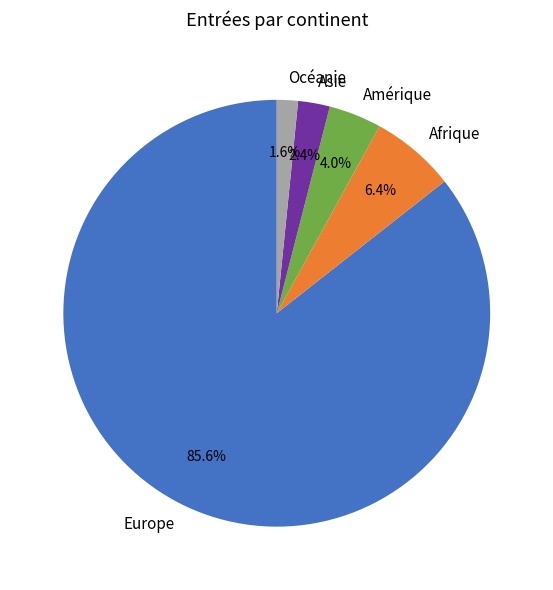

What is the ratio of the value at Amérique to the value at Océanie?

2.5